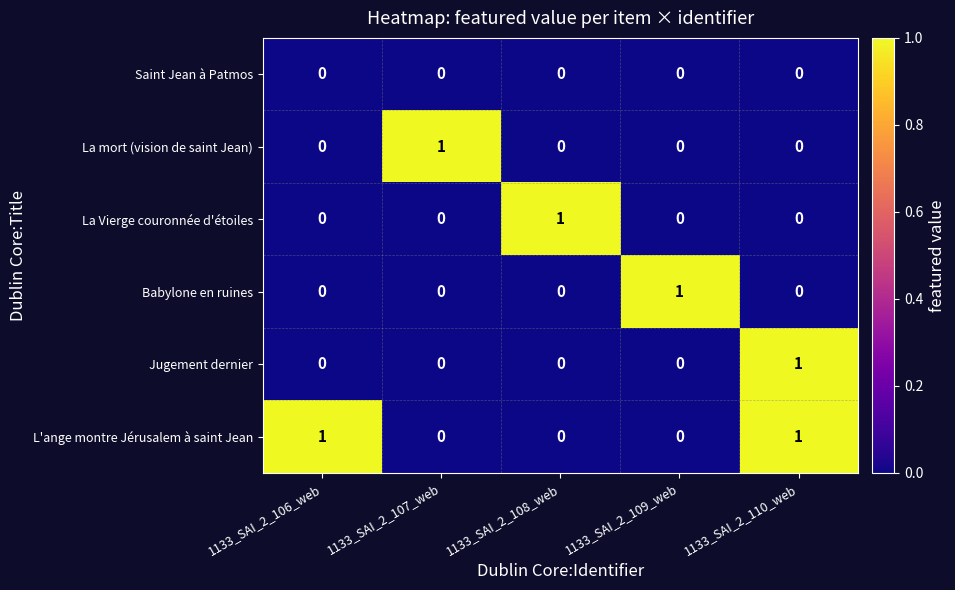

Which category has the highest value in the La mort (vision de saint Jean) series?

1133_SAI_2_107_web